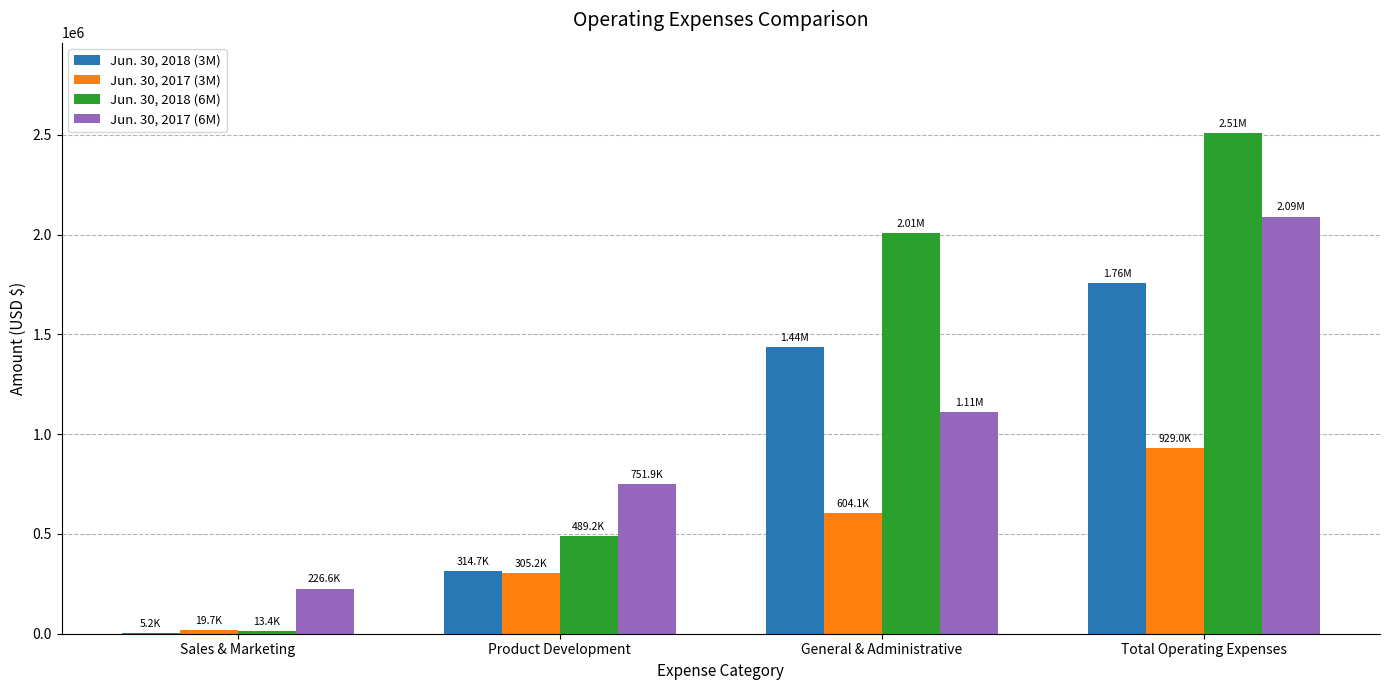

The value of Jun. 30, 2018 (3M) at Total Operating Expenses is 1755767. True or false?

True